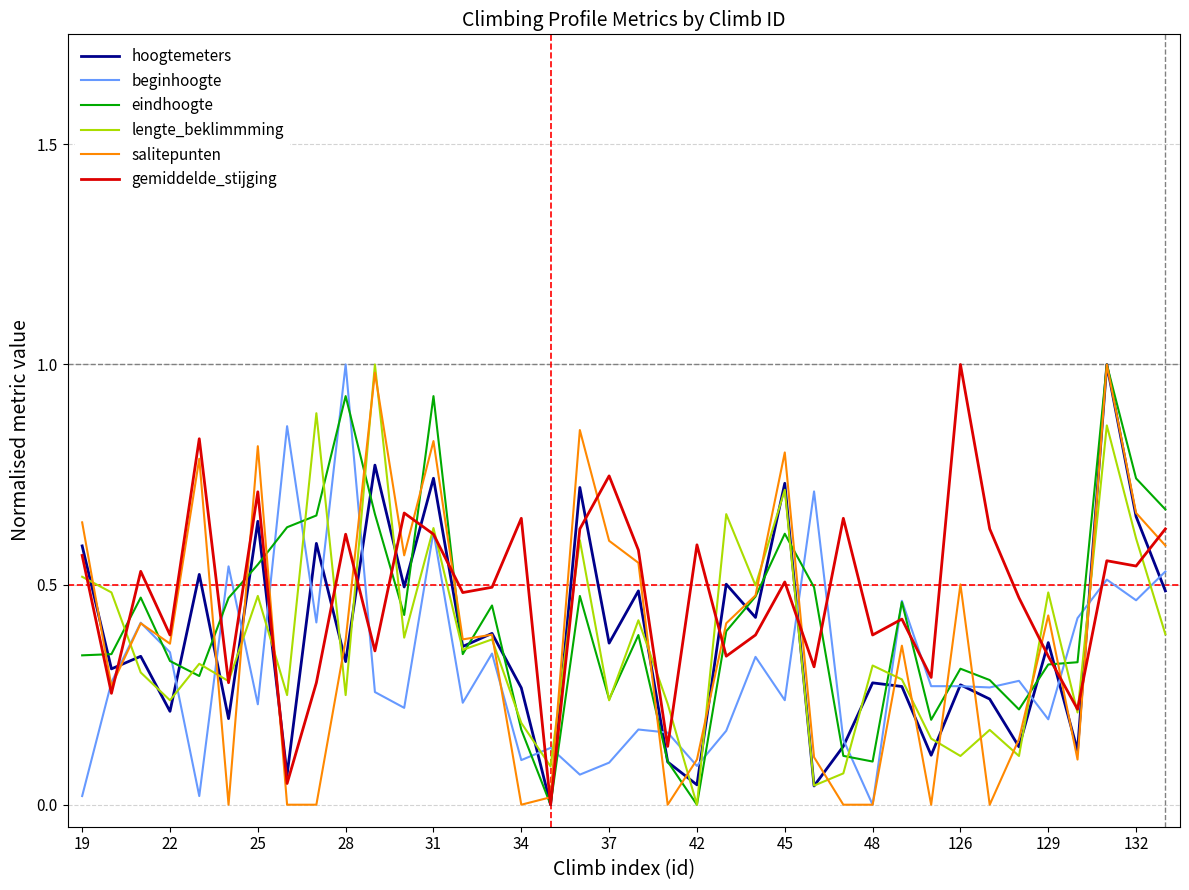

What are all the series names shown in the legend?

hoogtemeters, beginhoogte, eindhoogte, lengte_beklimmming, salitepunten, gemiddelde_stijging